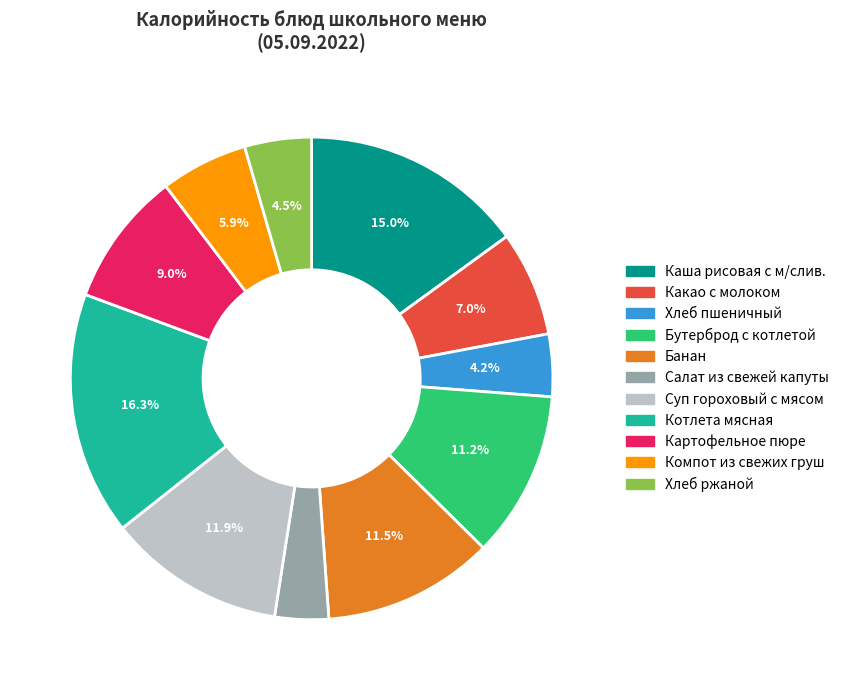

Does any single category account for the majority?

No